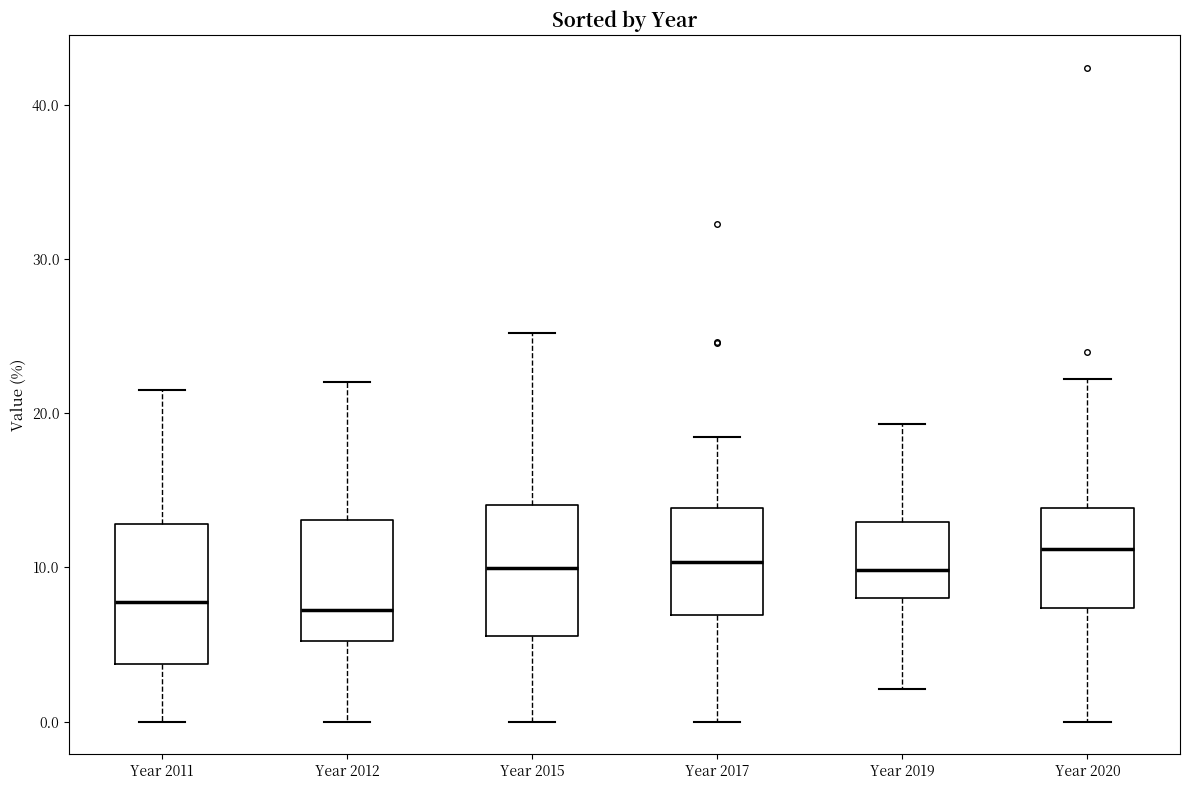

Reading left to right, transcribe this box plot: for each box, give where its median line is, the range the box spans, and where its two whiskers end, as read against the y-axis. The values are not printed on the chart, so give them approximately, as read against the axis.

Year 2011: median 8, box 4 to 13, whiskers 0 to 22
Year 2012: median 7, box 5 to 13, whiskers 0 to 22
Year 2015: median 10, box 6 to 14, whiskers 0 to 25
Year 2017: median 10, box 7 to 14, whiskers 0 to 18
Year 2019: median 10, box 8 to 13, whiskers 2 to 19
Year 2020: median 11, box 7 to 14, whiskers 0 to 22